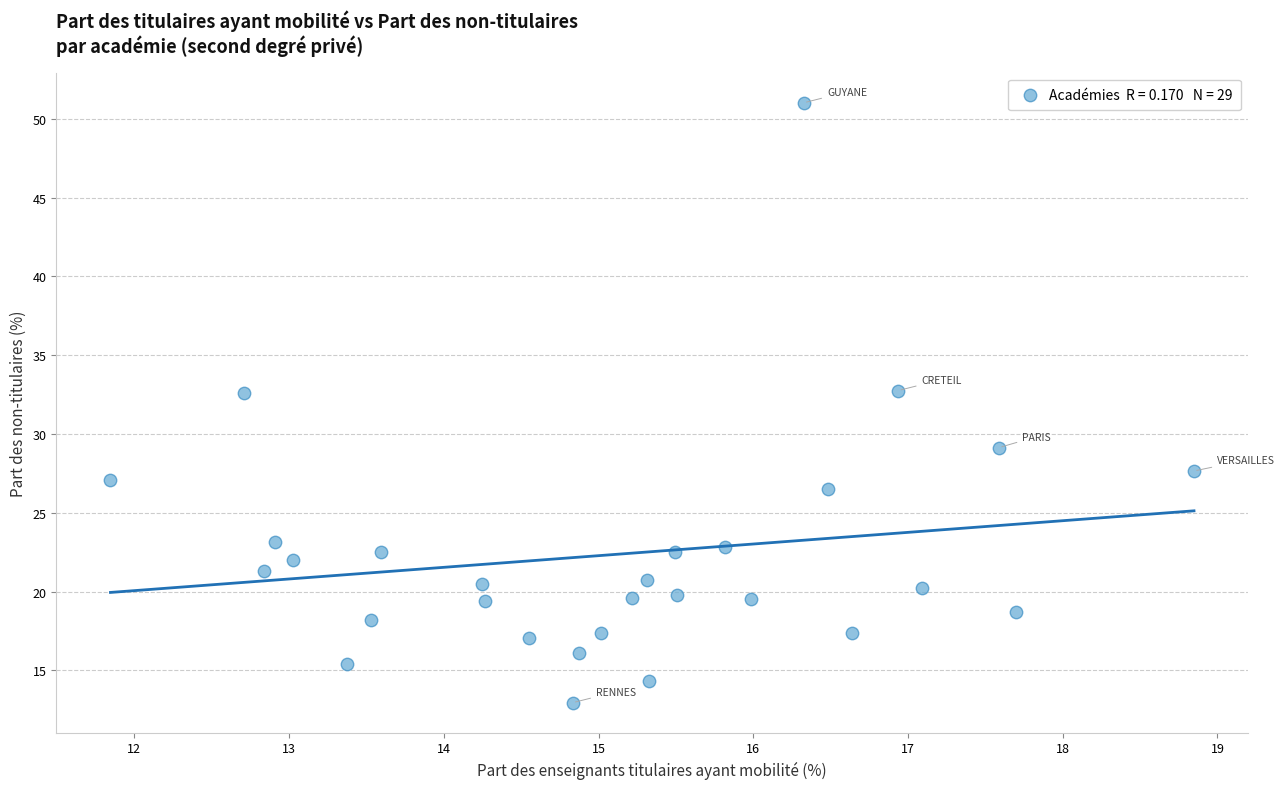

What is the range of X values (max minus min)?

7.0